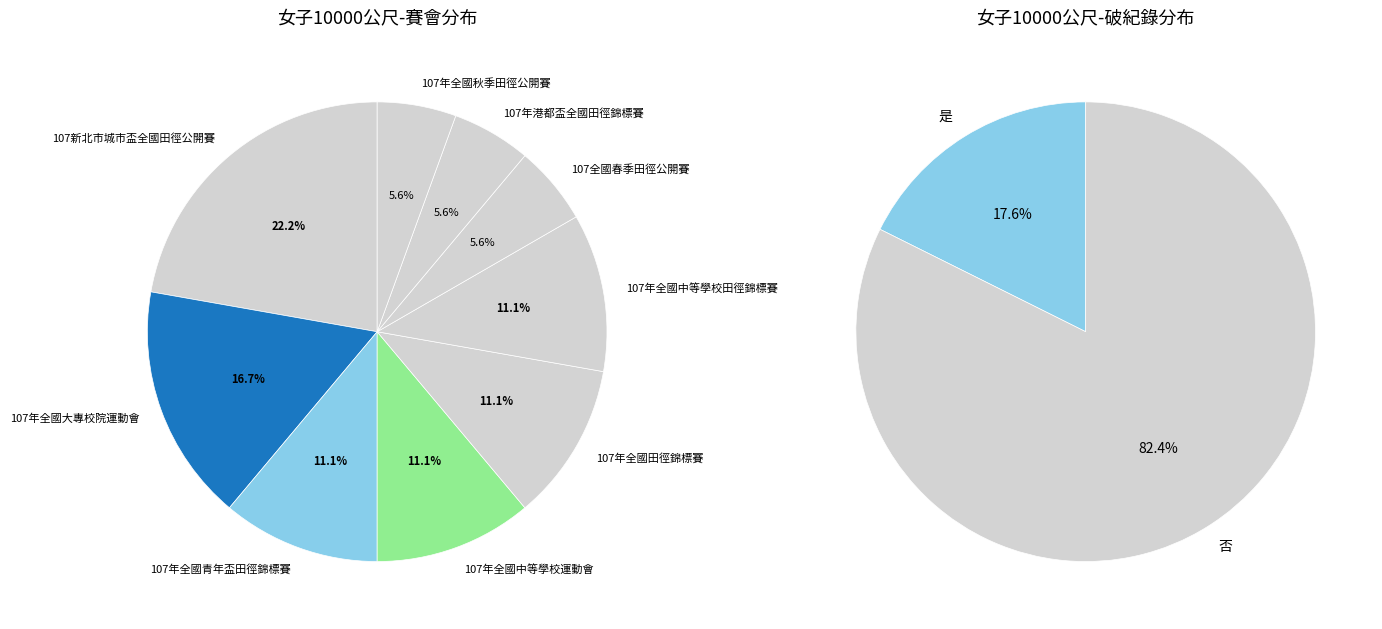

To the nearest percent, what is the difference between the largest and smallest slice percentages?

17%